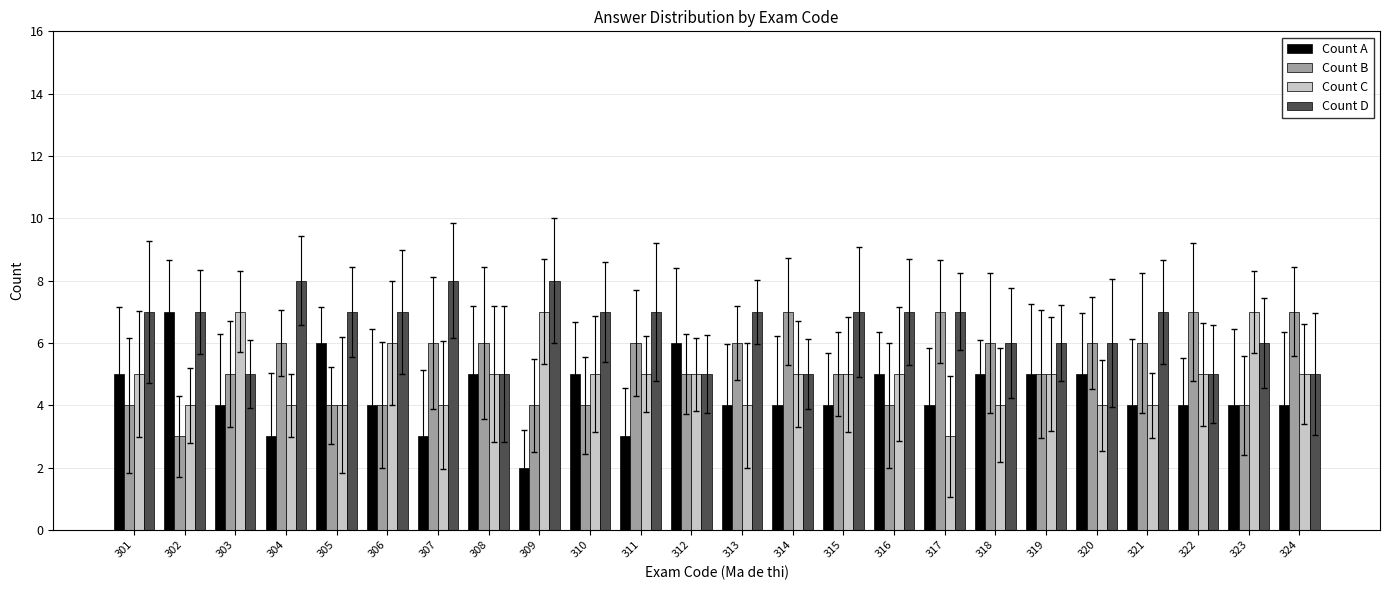

Does the chart contain any negative values?

No